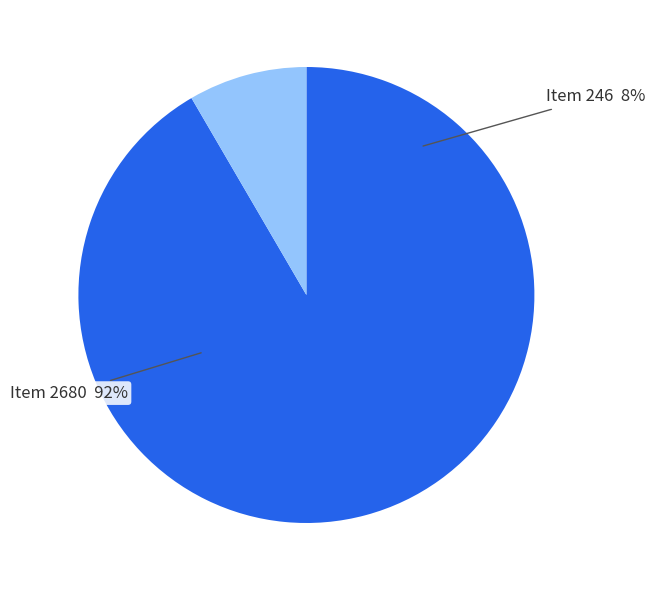

What is the change in value from Telegram to Martha Berry (Item 2680) to Letter from Martha Berry (Item 246)?

-2434